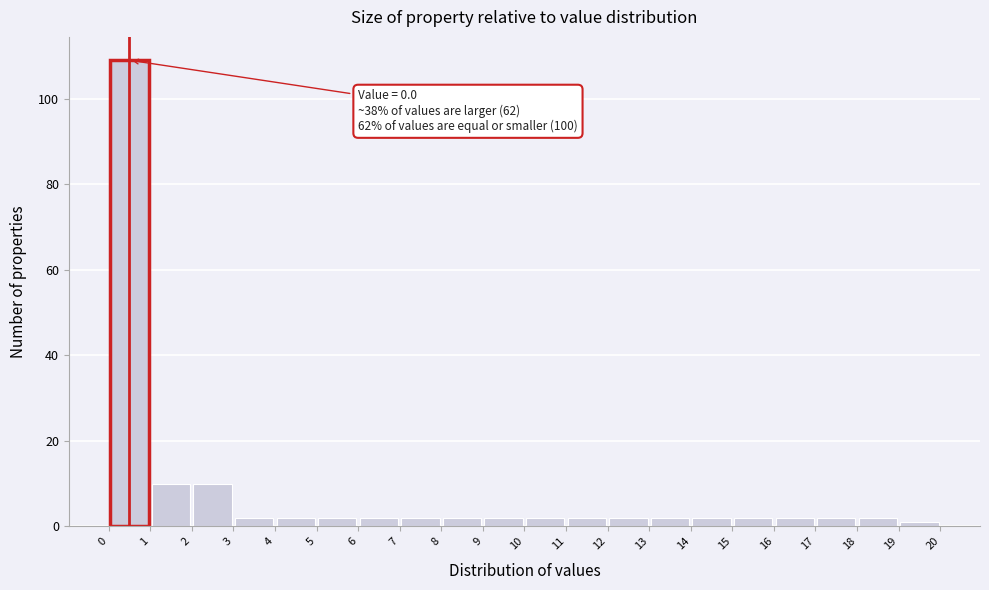

Over which range of the x-axis is the bar tallest?

0 to 1